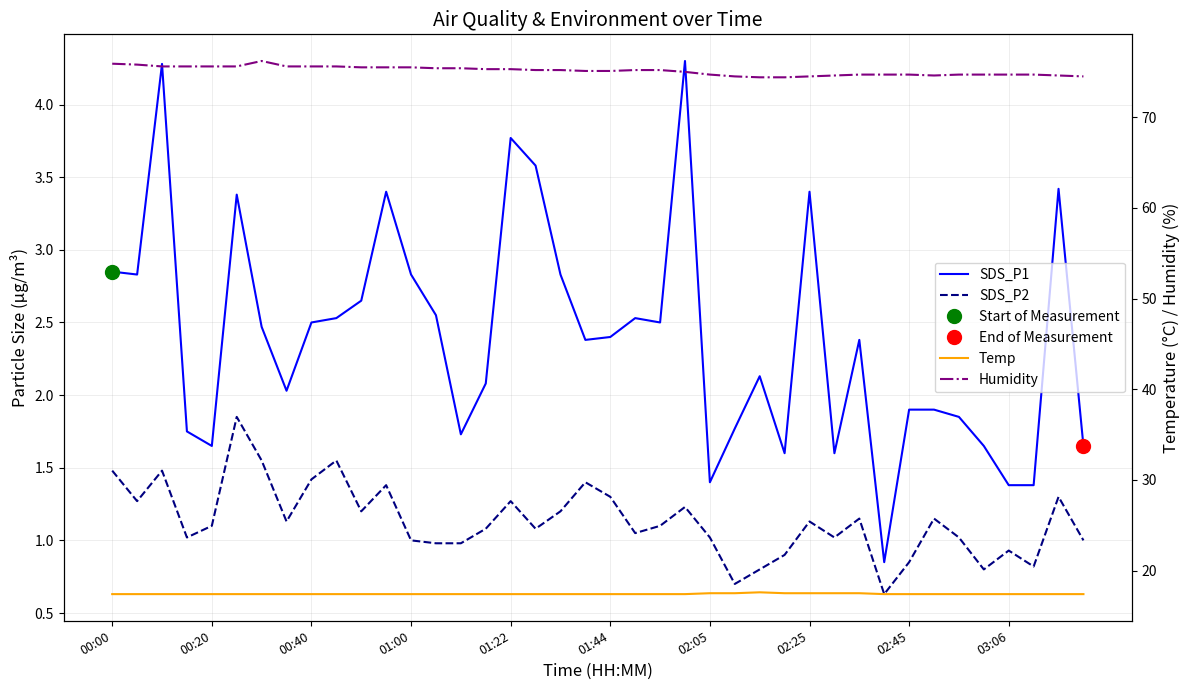

What position from the left is 34?

35